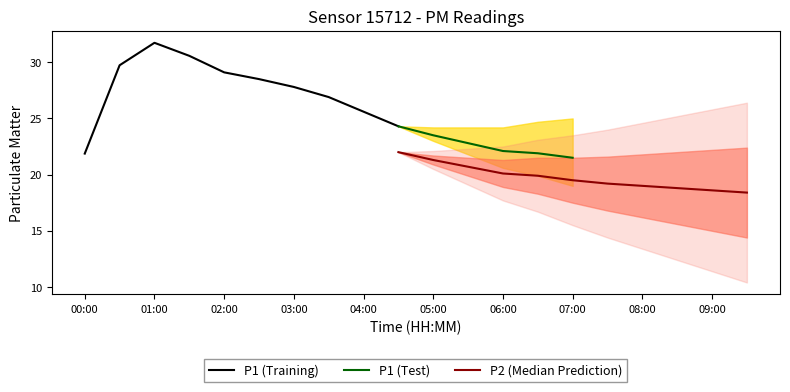

What is the lowest value of the P1 (Training) series?

21.9